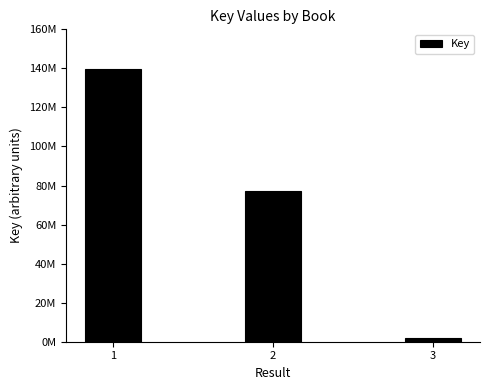

How many bars are there in total?

3